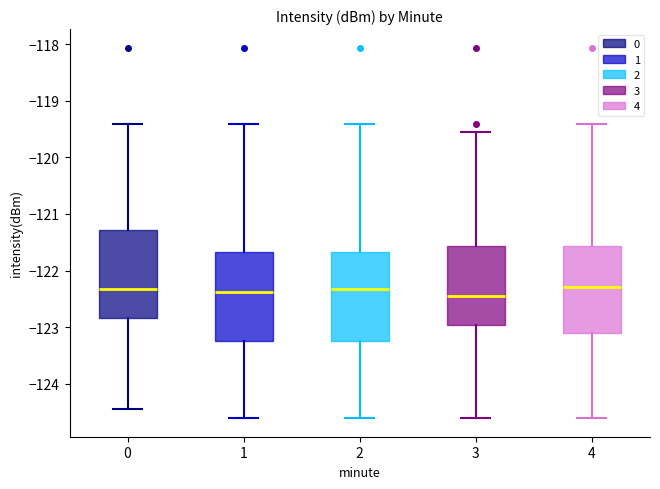

Reading left to right, read every box against the y-axis: the position of its median line, the range the box covers, and the ends of its whiskers. The values are not printed on the chart, so give them approximately, as read against the axis.

0: median -122.3, box -122.8 to -121.3, whiskers -124.5 to -119.4
1: median -122.4, box -123.2 to -121.7, whiskers -124.6 to -119.4
2: median -122.3, box -123.2 to -121.7, whiskers -124.6 to -119.4
3: median -122.4, box -123.0 to -121.6, whiskers -124.6 to -119.5
4: median -122.3, box -123.1 to -121.6, whiskers -124.6 to -119.4